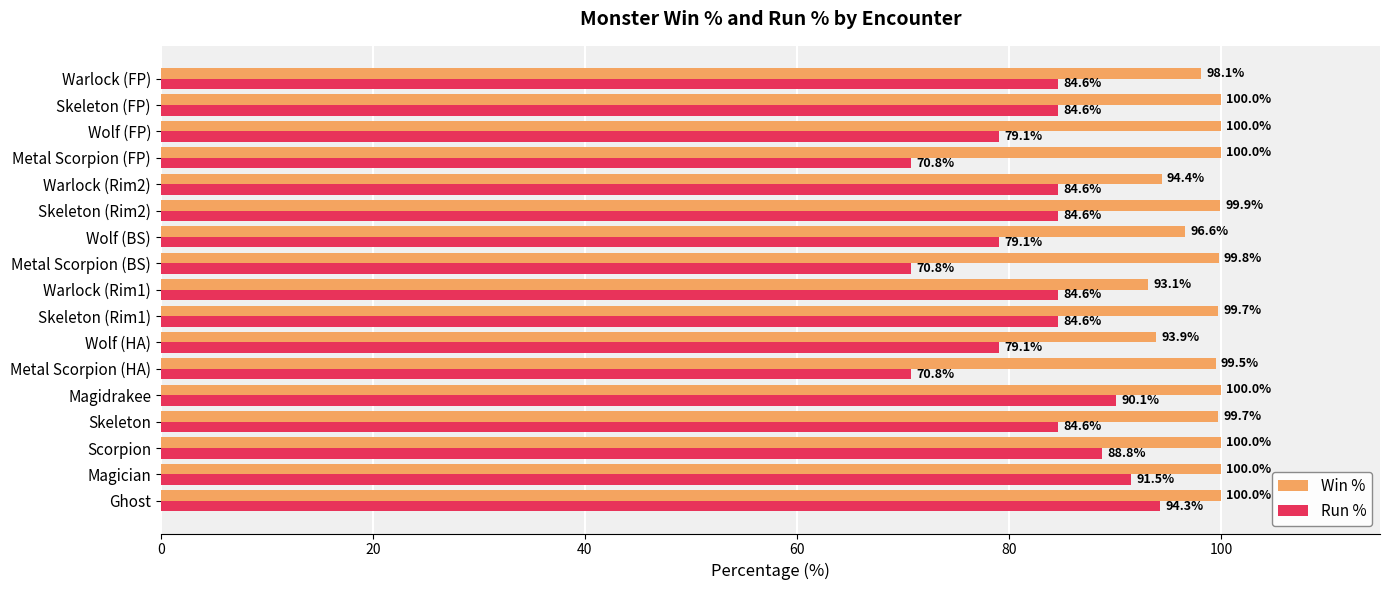

True or false: Run % has a value of 84.6 at Warlock (Rim1).

True